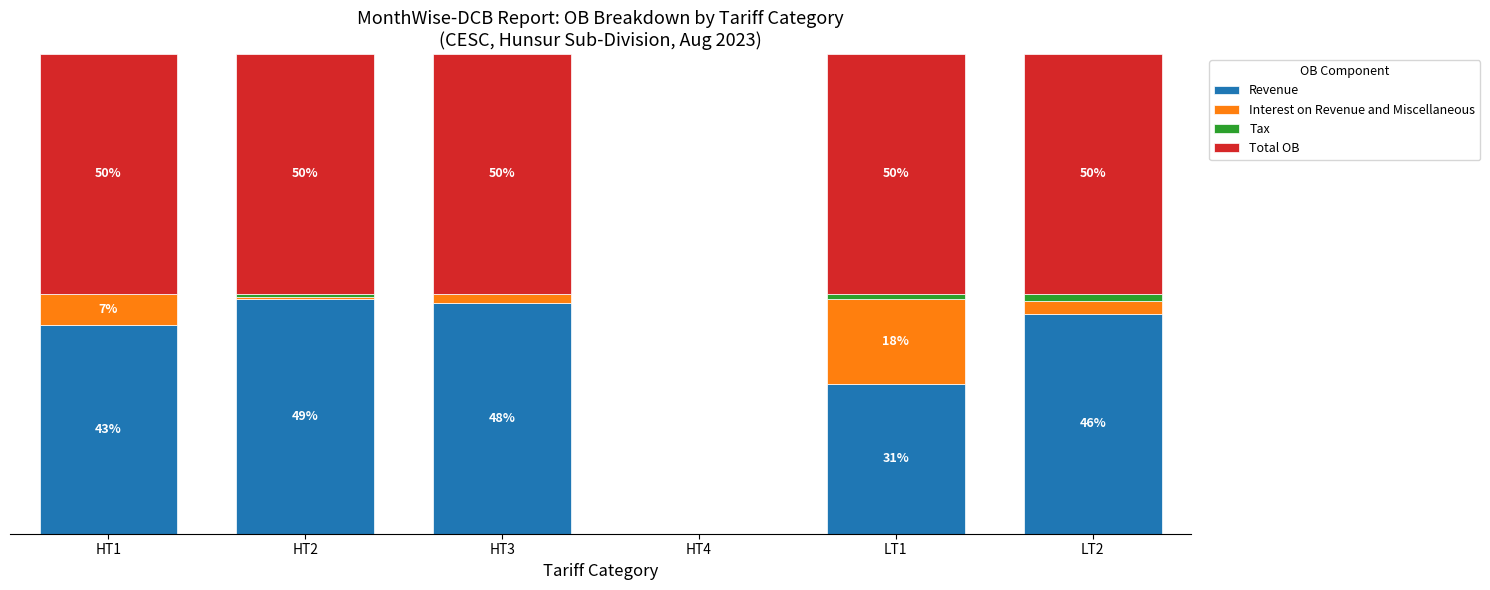

Where does the Revenue series first go above 45?

HT2